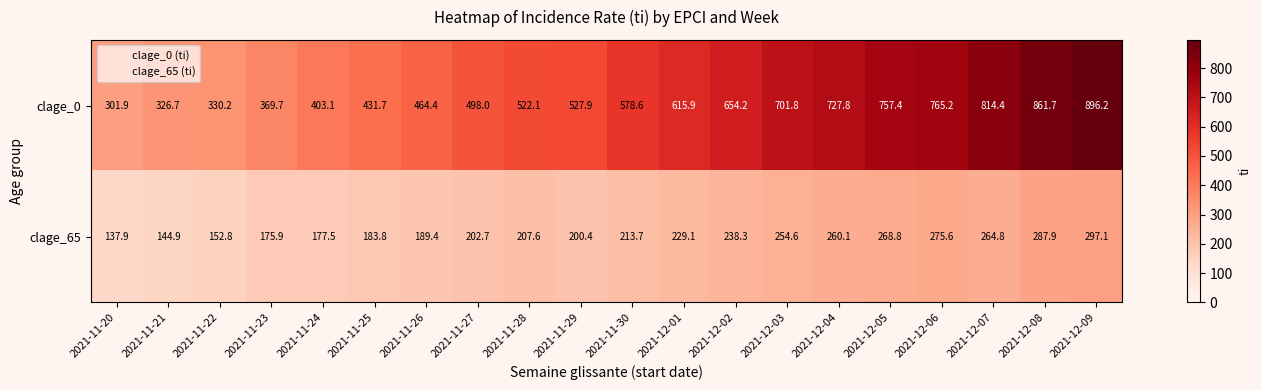

What is the sum of all clage_0 values?

11548.9